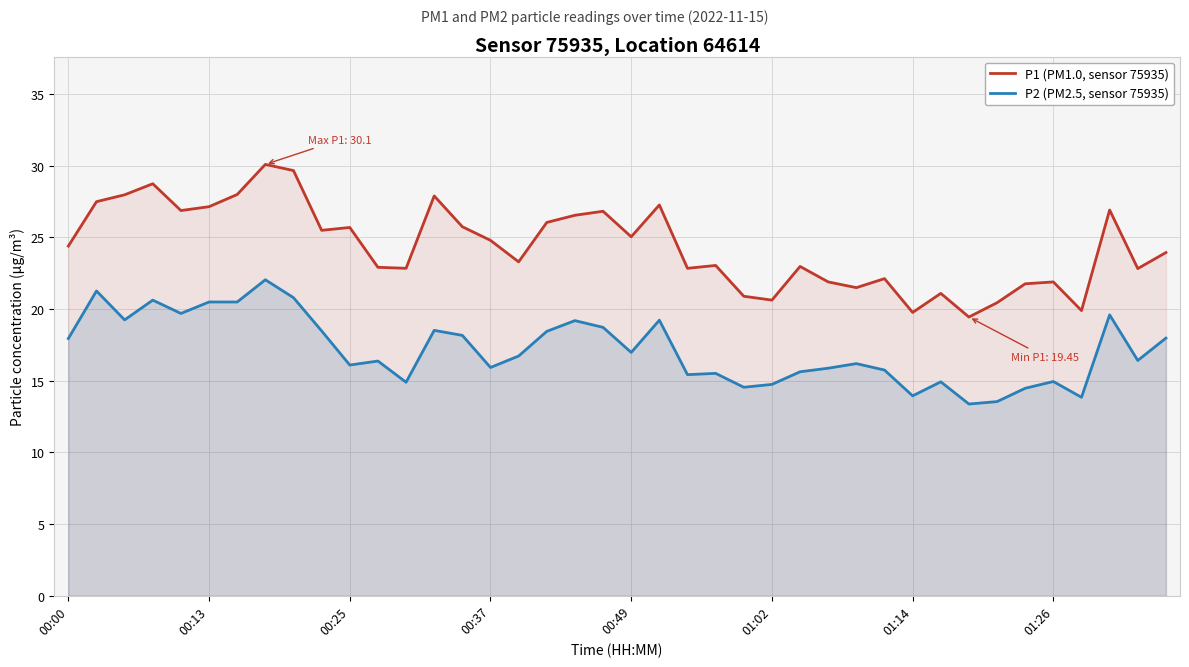

What is the spread (max minus min) of values at 32?

6.1